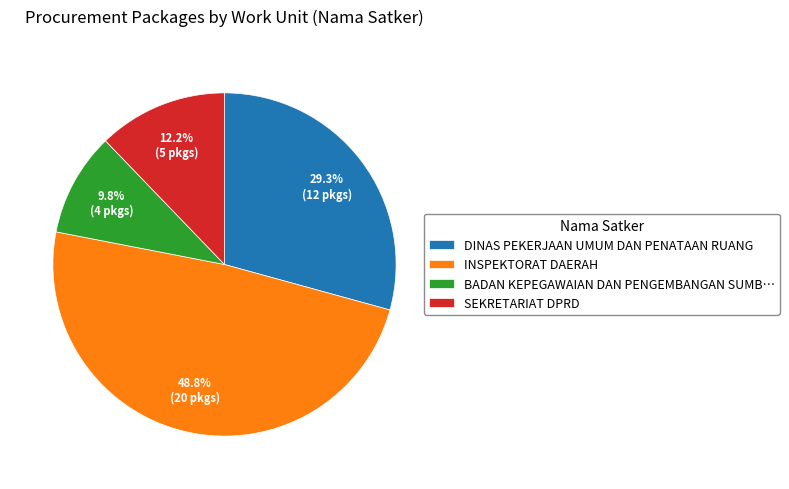

True or false: DINAS PEKERJAAN UMUM DAN PENATAAN RUANG accounts for 29% of the total.

True